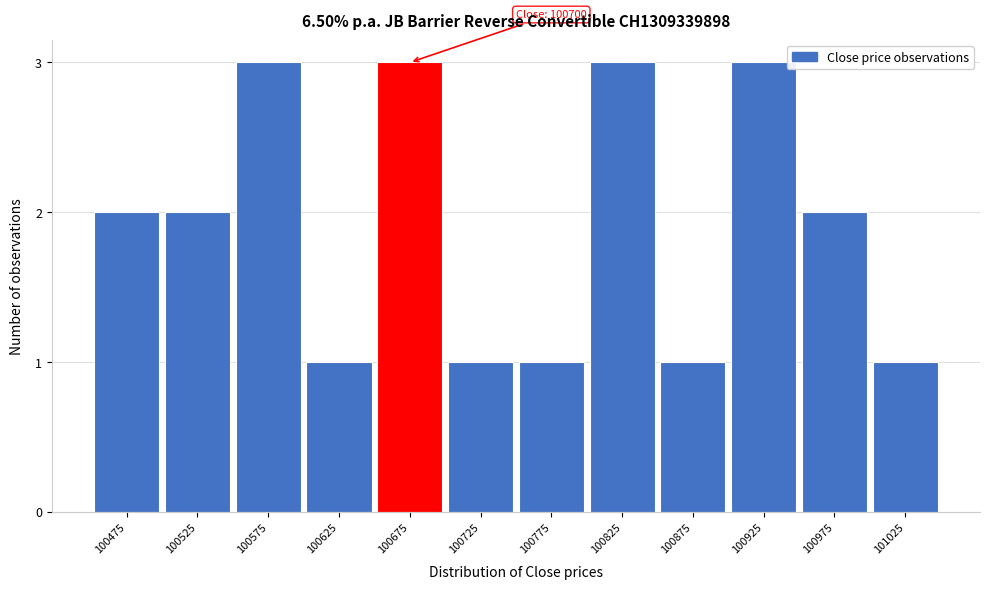

Reading right to left, extract all data points from this chart.

101025=1	100975=2	100925=3	100875=1	100825=3	100775=1	100725=1	100675=3	100625=1	100575=3	100525=2	100475=2